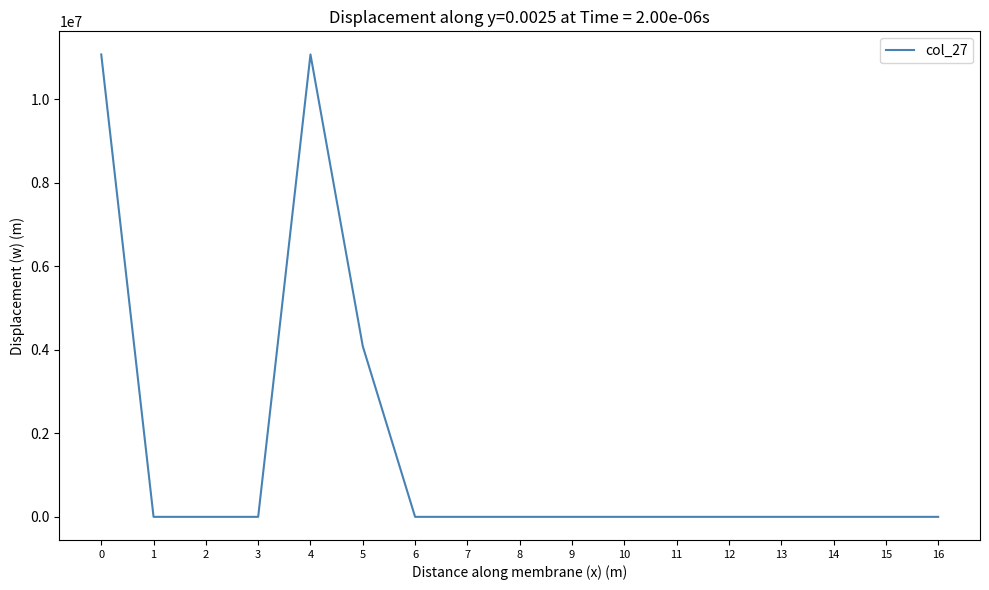

Does the chart have visible grid lines?

No